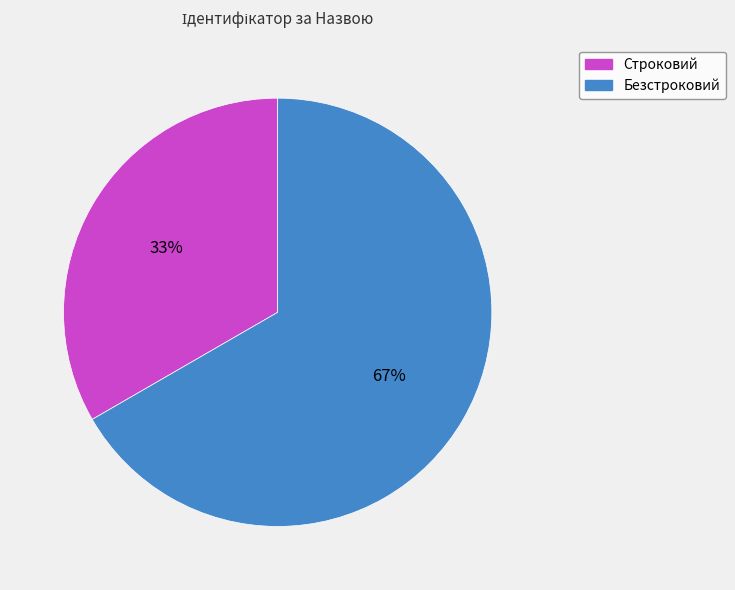

Between Безстроковий and Строковий, which is larger?

Безстроковий